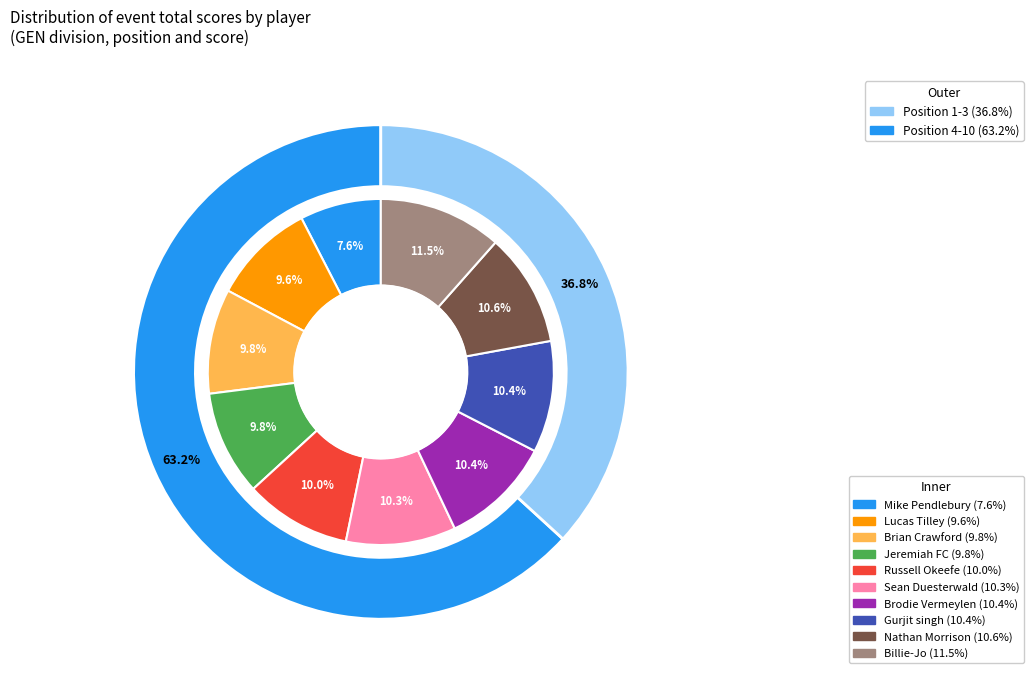

Is it true that Lucas Tilley is 1% of the pie?

False